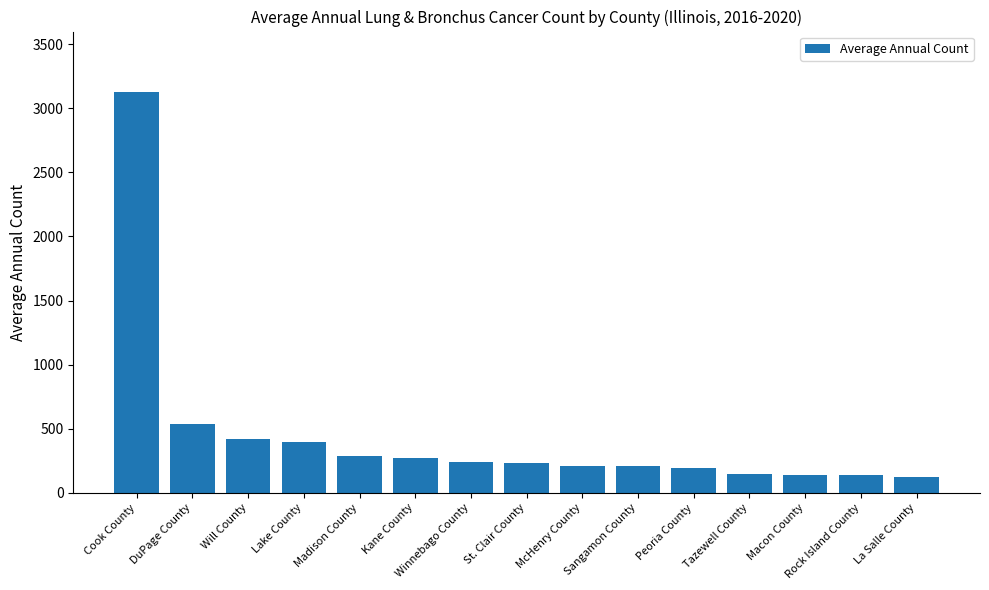

True or false: the data shows 677 at Will County.

False